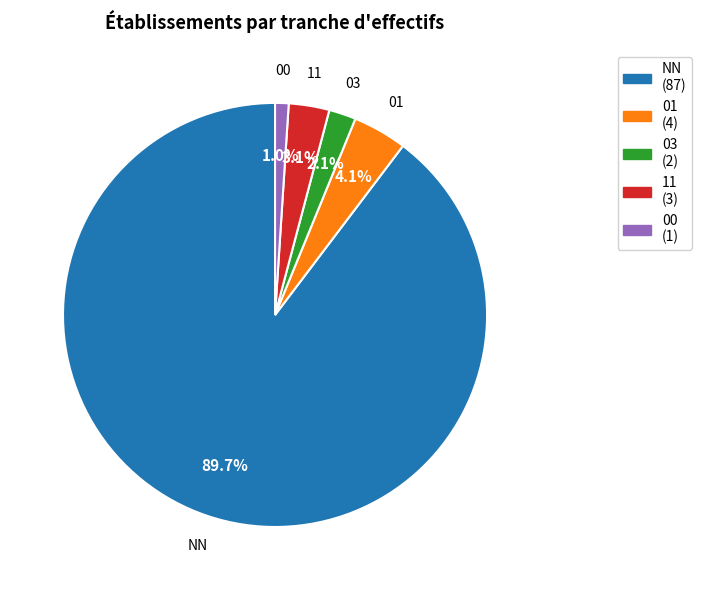

To the nearest percent, what is the difference between the 01 and 11 slice percentages?

1%